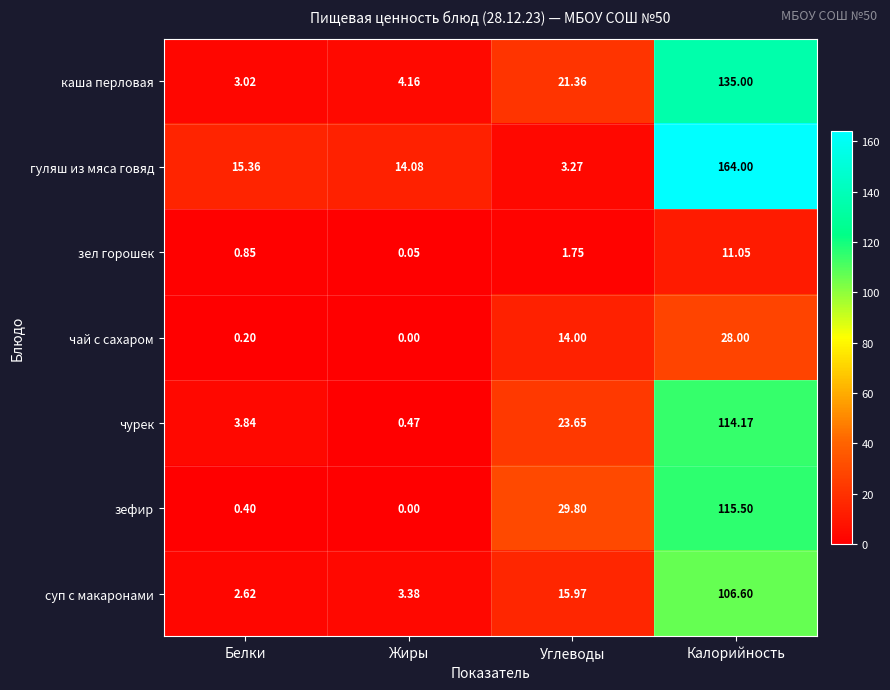

Which series has the widest spread of values?

гуляш из мяса говяд